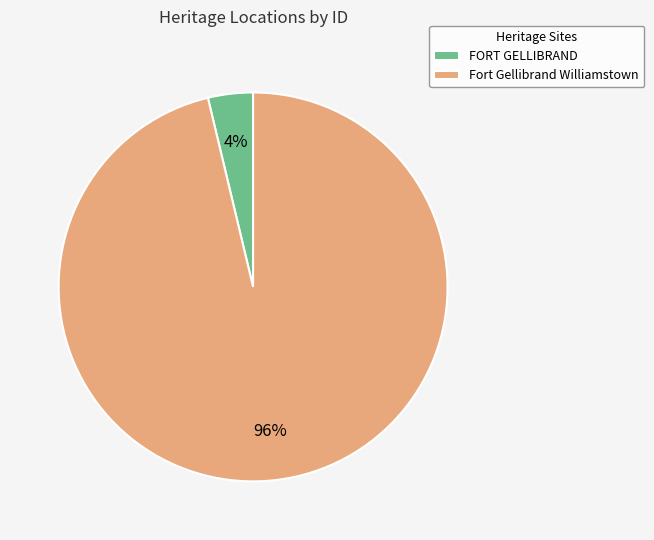

True or false: Fort Gellibrand Williamstown accounts for 96% of the total.

True